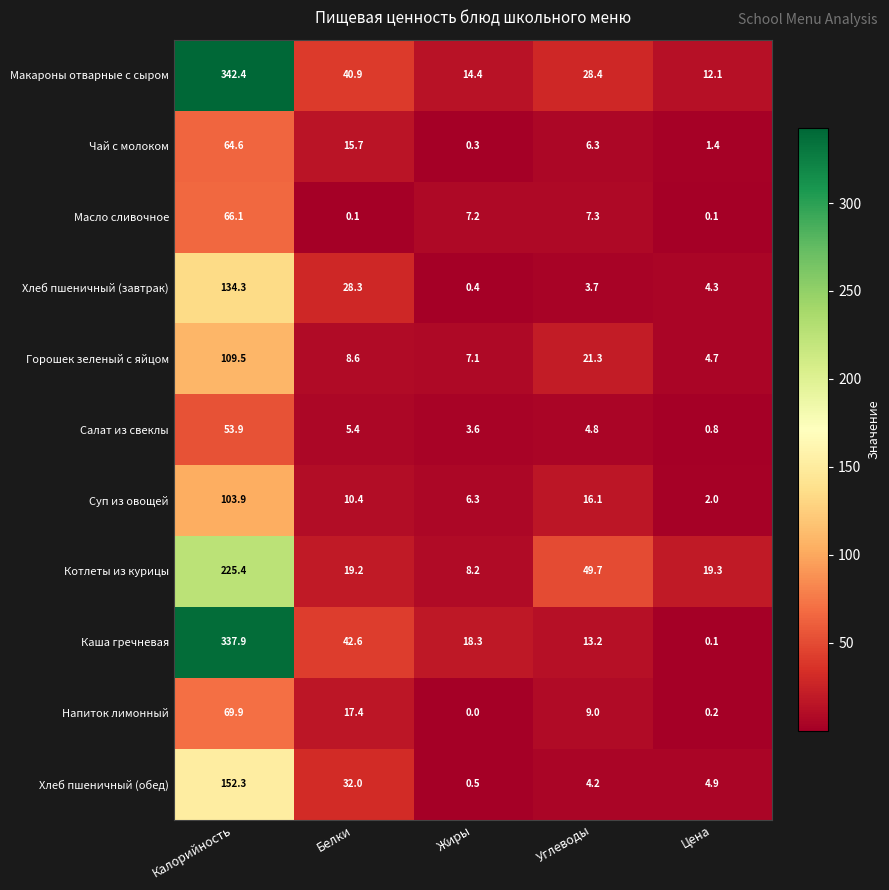

What is the difference between the Напиток лимонный values at Белки and Углеводы?

8.4